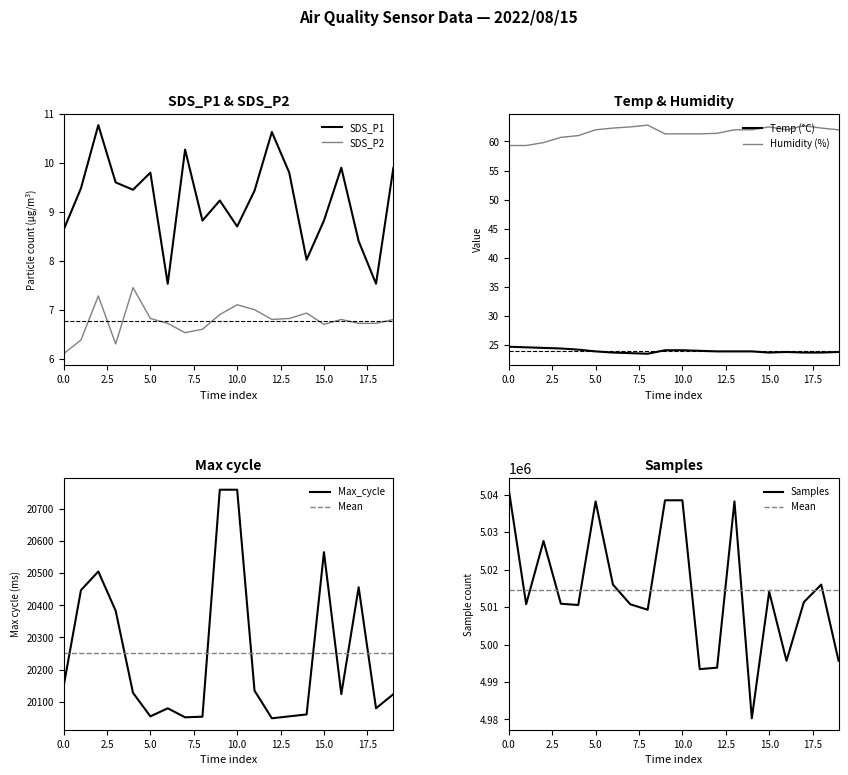

The value of SDS_P1 at 10.0 is 8.7. True or false?

True